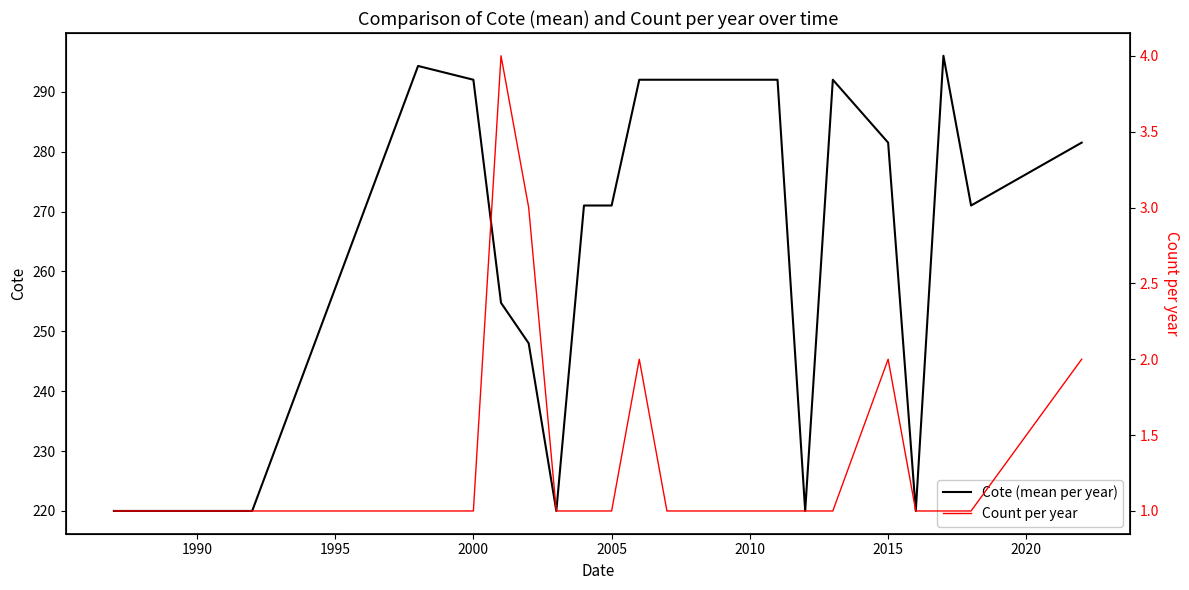

True or false: Cote (mean per year) and Count per year intersect in this chart.

False